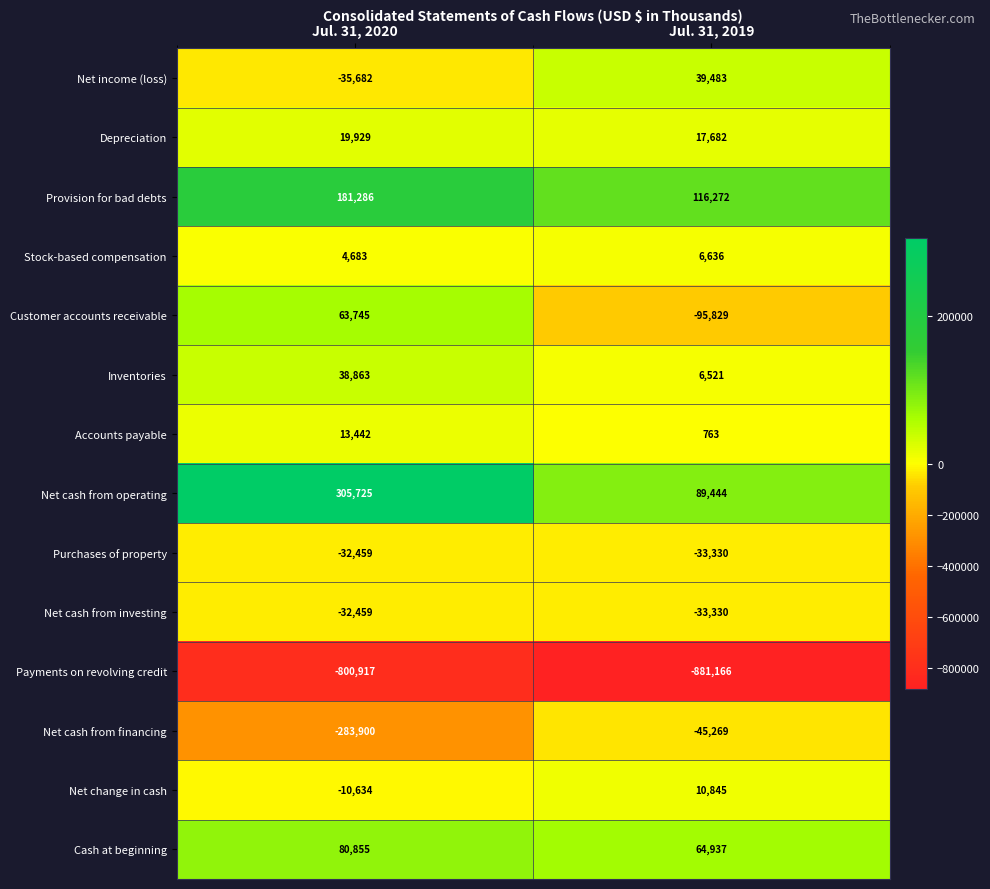

What is the sum of all Cash at beginning values?

145792